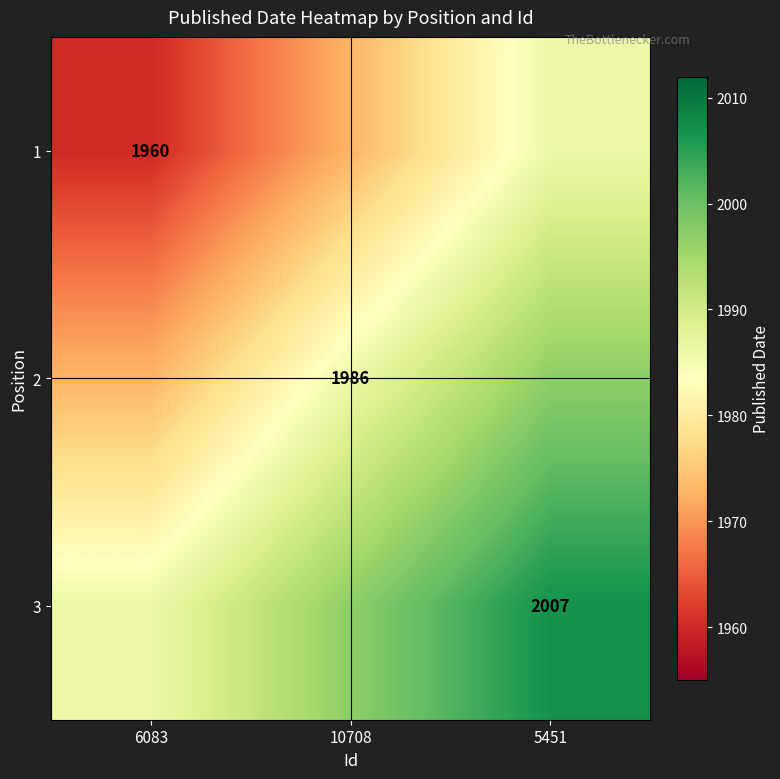

Is it true that 2 equals 3372 at 10708?

False